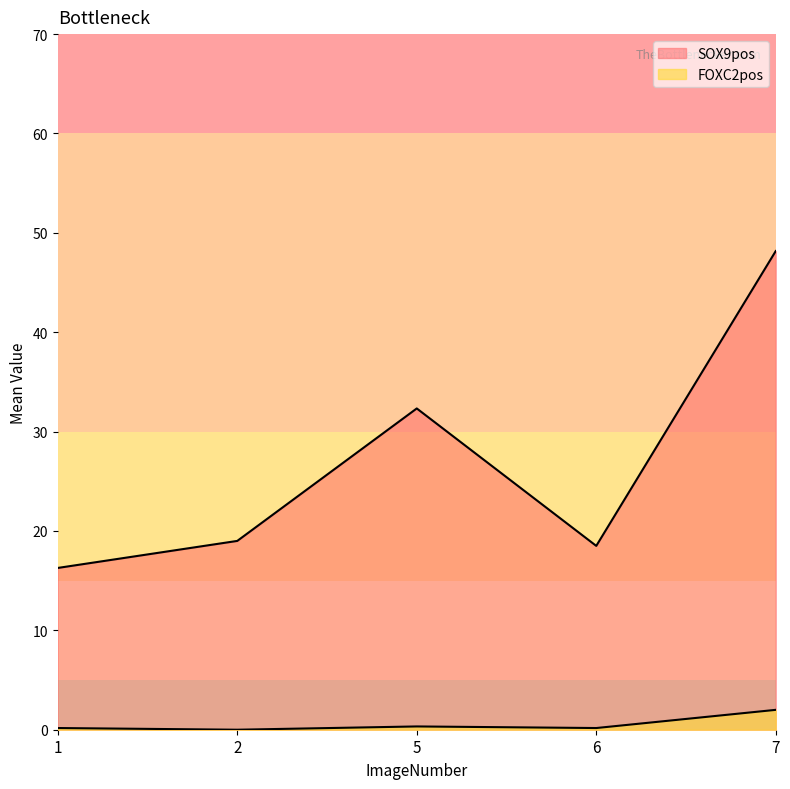

The FOXC2pos series shows 0.1 at 7. True or false?

False